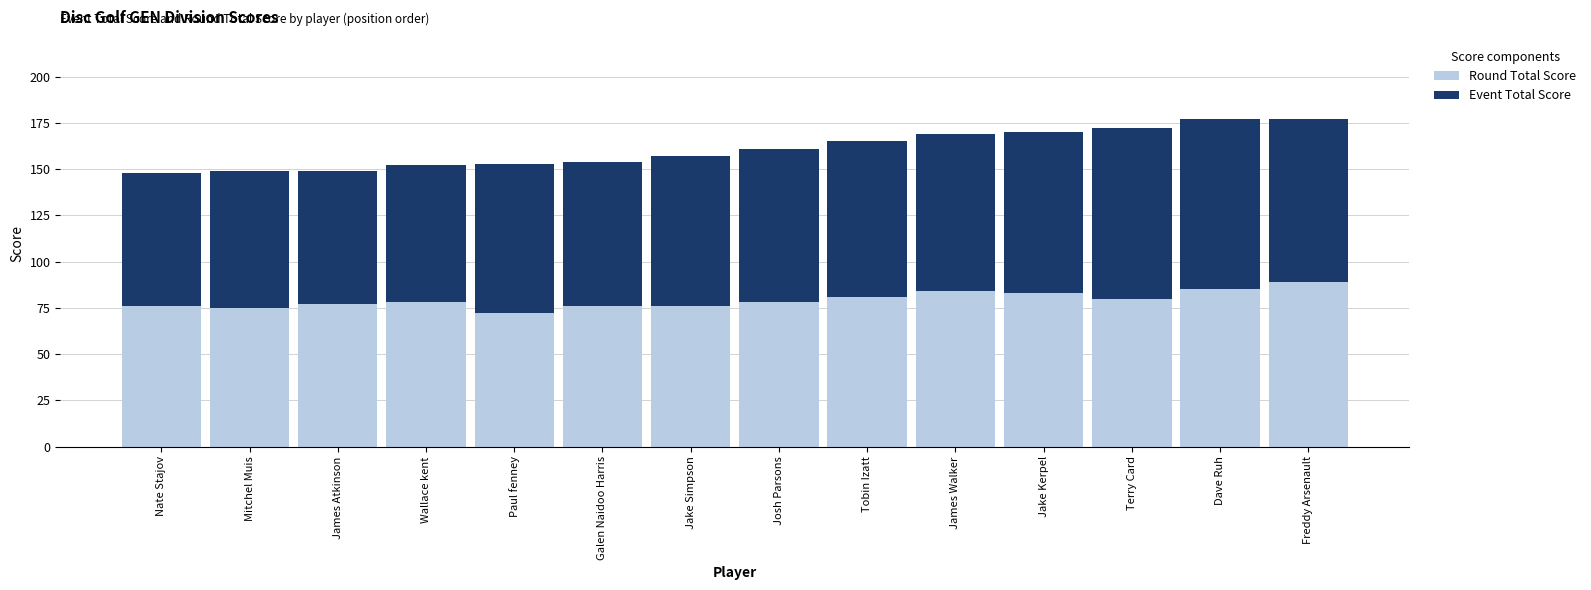

The value of Round Total Score at Wallace kent is 117. True or false?

False